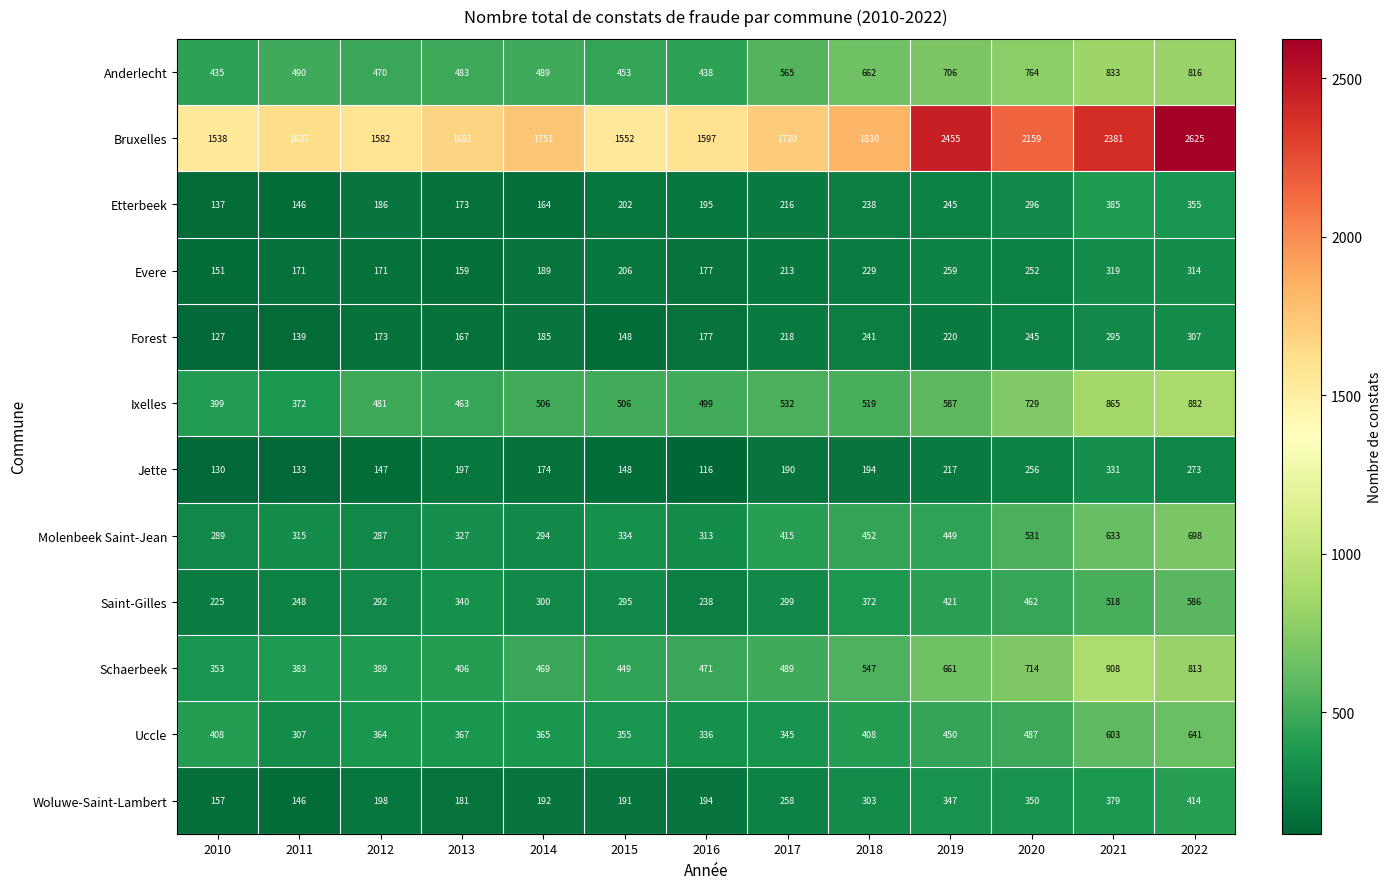

At 2017, list the series in order from largest to smallest.

Bruxelles, Anderlecht, Ixelles, Schaerbeek, Molenbeek Saint-Jean, Uccle, Saint-Gilles, Woluwe-Saint-Lambert, Forest, Etterbeek, Evere, Jette